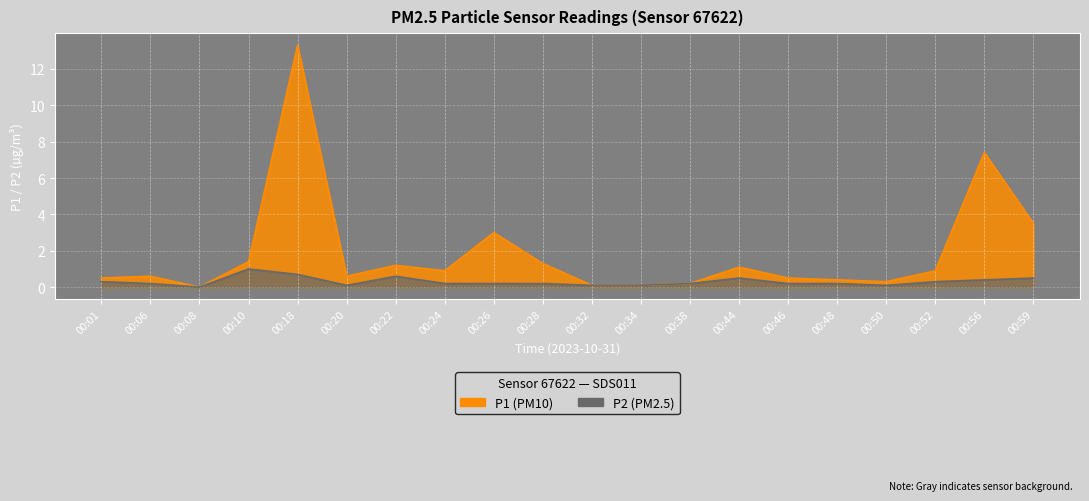

What are all the series names shown in the legend?

P1, P2